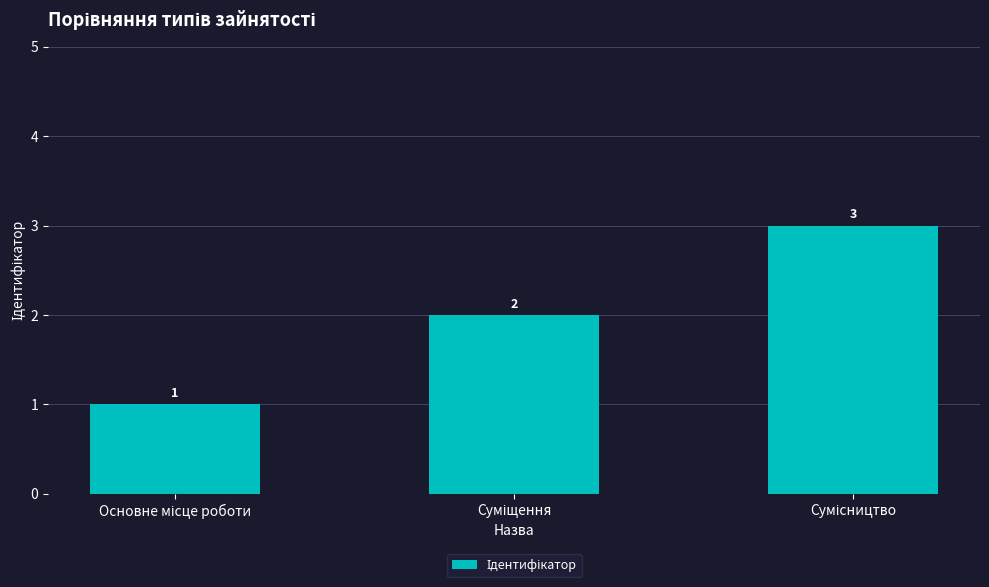

What is the value of the 1st bar from the left?

1